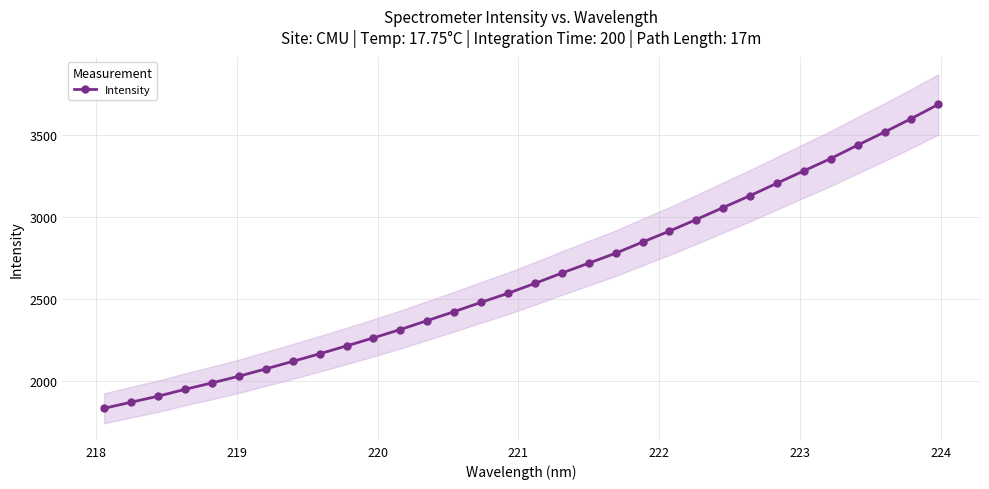

What is the value of the Intensity point at the 17th from the left?

2595.4